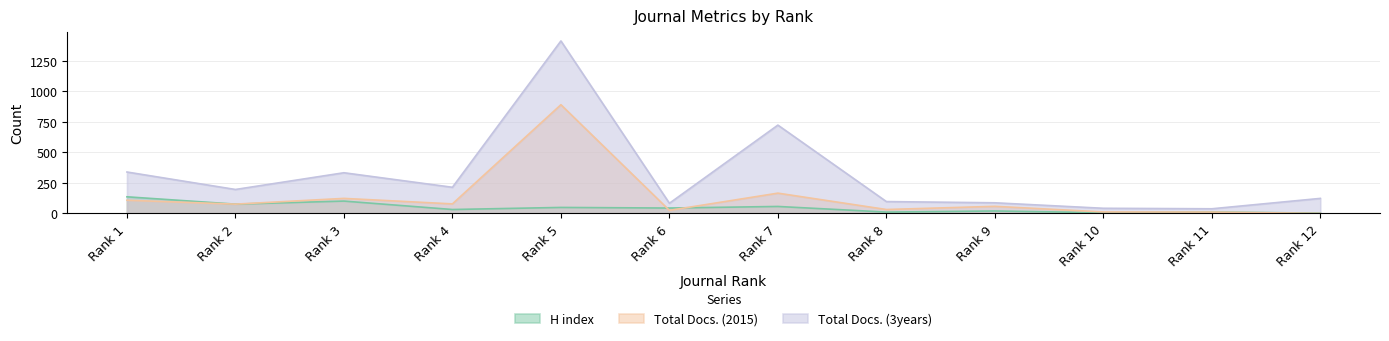

At which category is the sum across all series the highest?

Rank 5